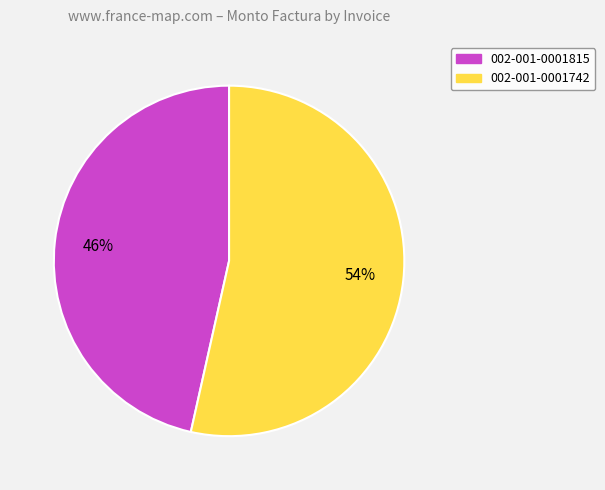

Rank the categories by value from lowest to highest.

002-001-0001815, 002-001-0001742